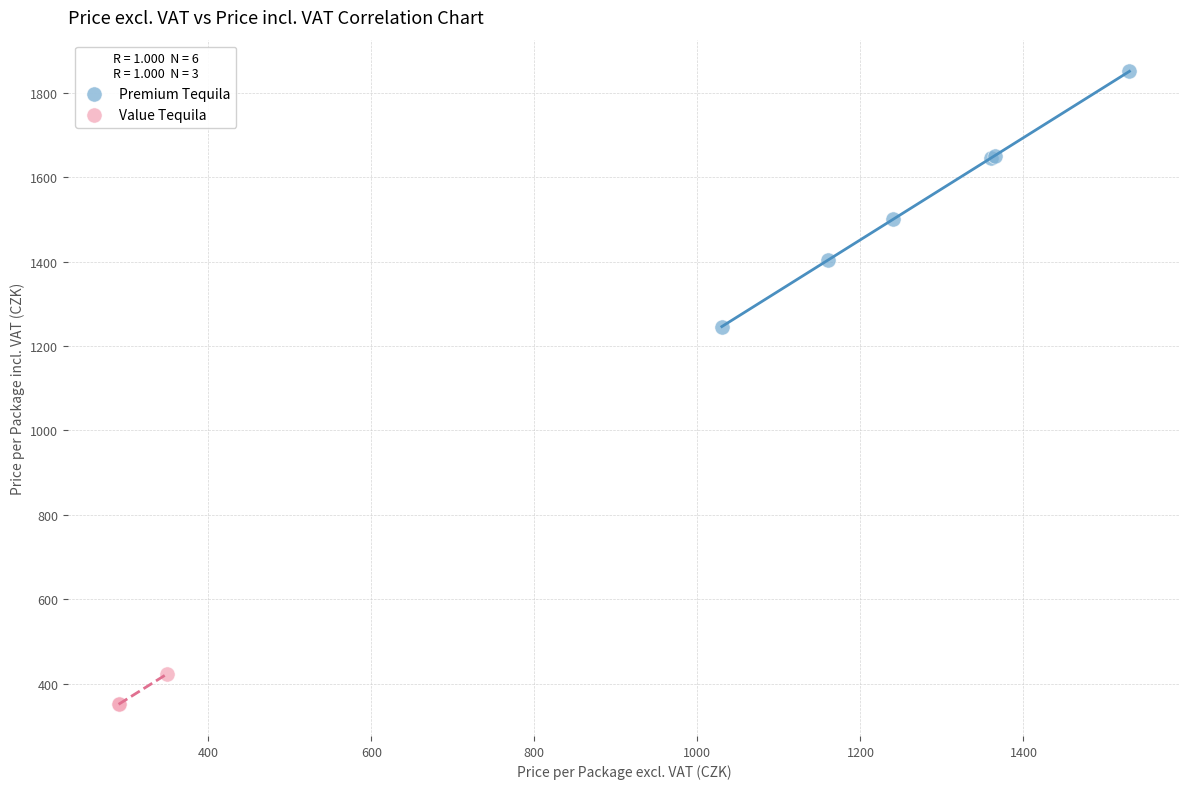

Which series has the widest spread of Y values?

Premium Tequila